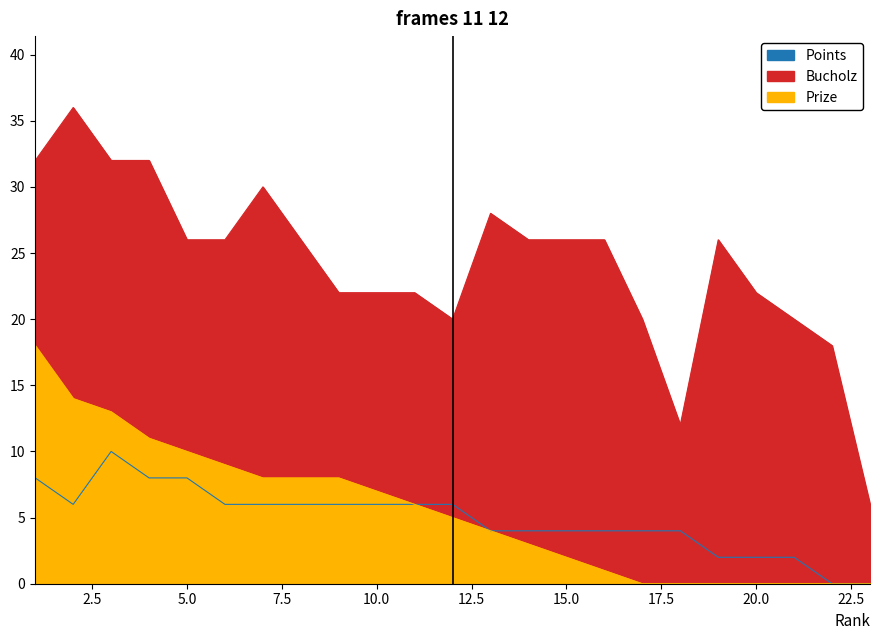

True or false: Bucholz and Points cross at least once.

False